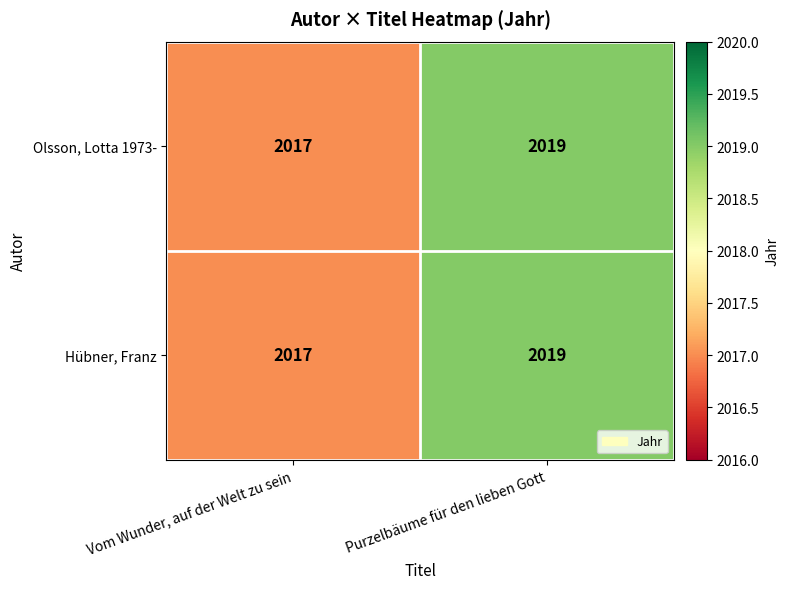

Is it true that Olsson, Lotta 1973- equals 2019 at Purzelbäume für den lieben Gott?

True